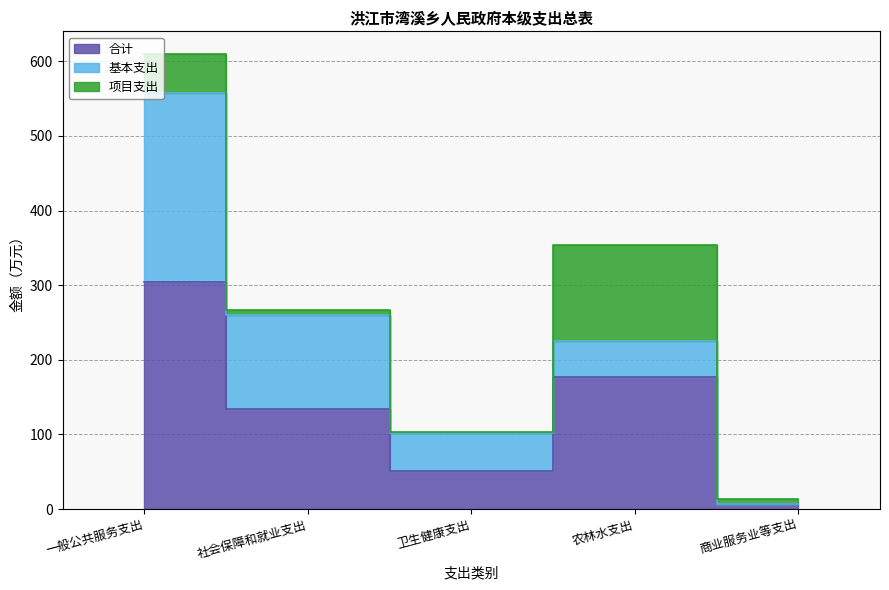

Which label corresponds to the smallest value in the chart?

商业服务业等支出